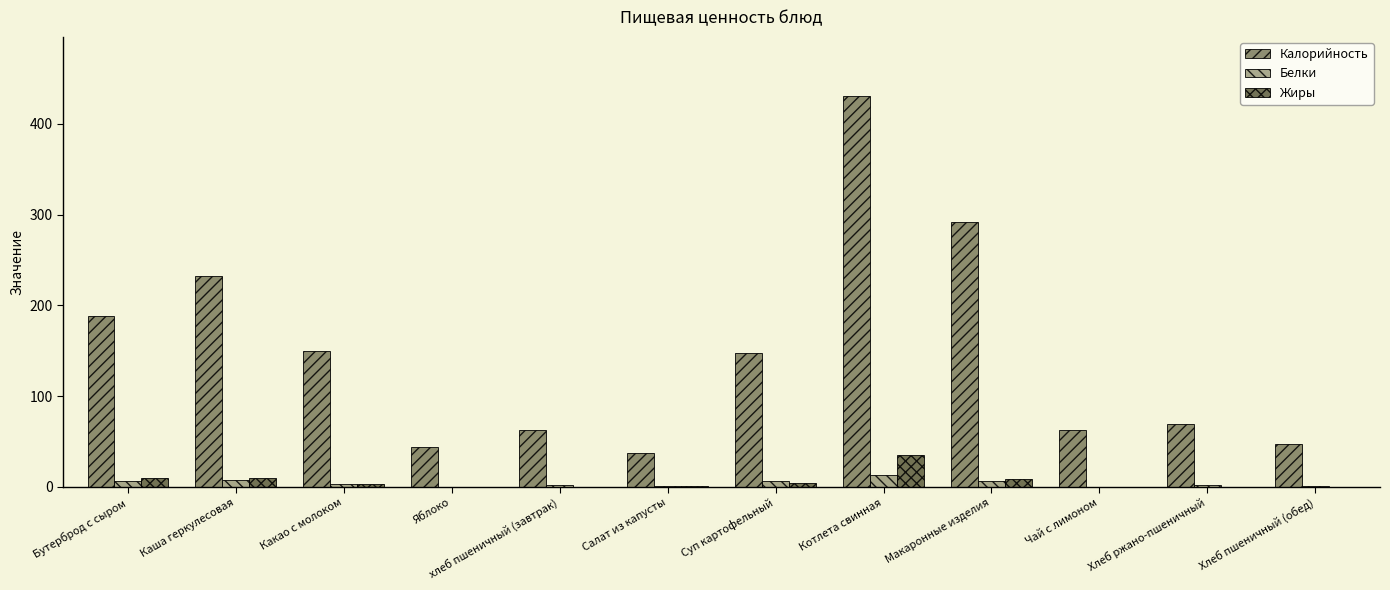

What are all the series names shown in the legend?

Калорийность, Белки, Жиры